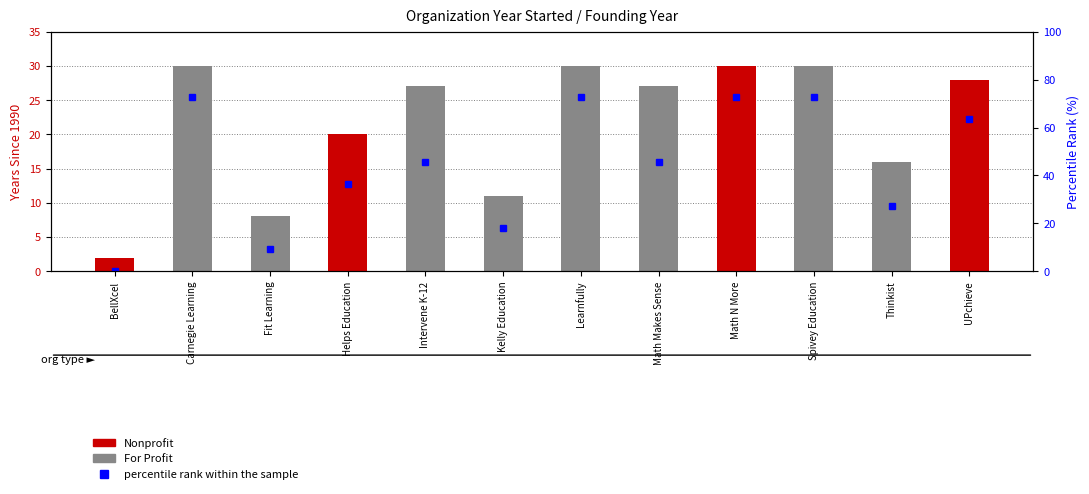

What is the maximum value shown in the chart?

72.7